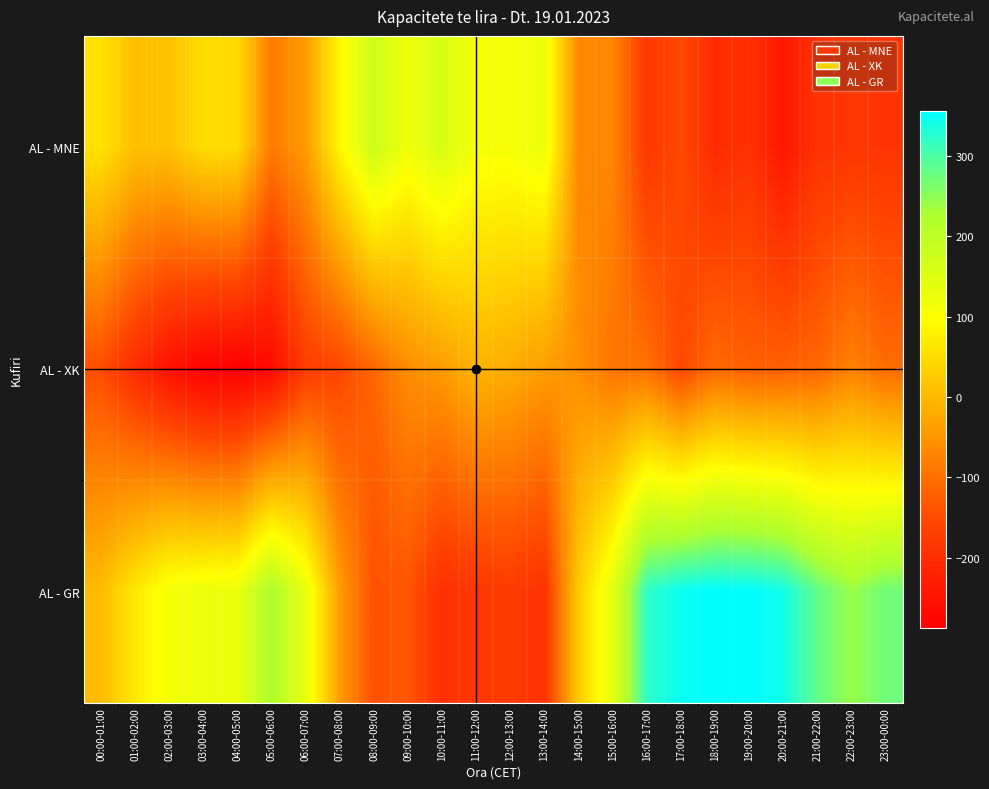

Rank the series by their average value, from lowest to highest.

AL - XK, AL - MNE, AL - GR